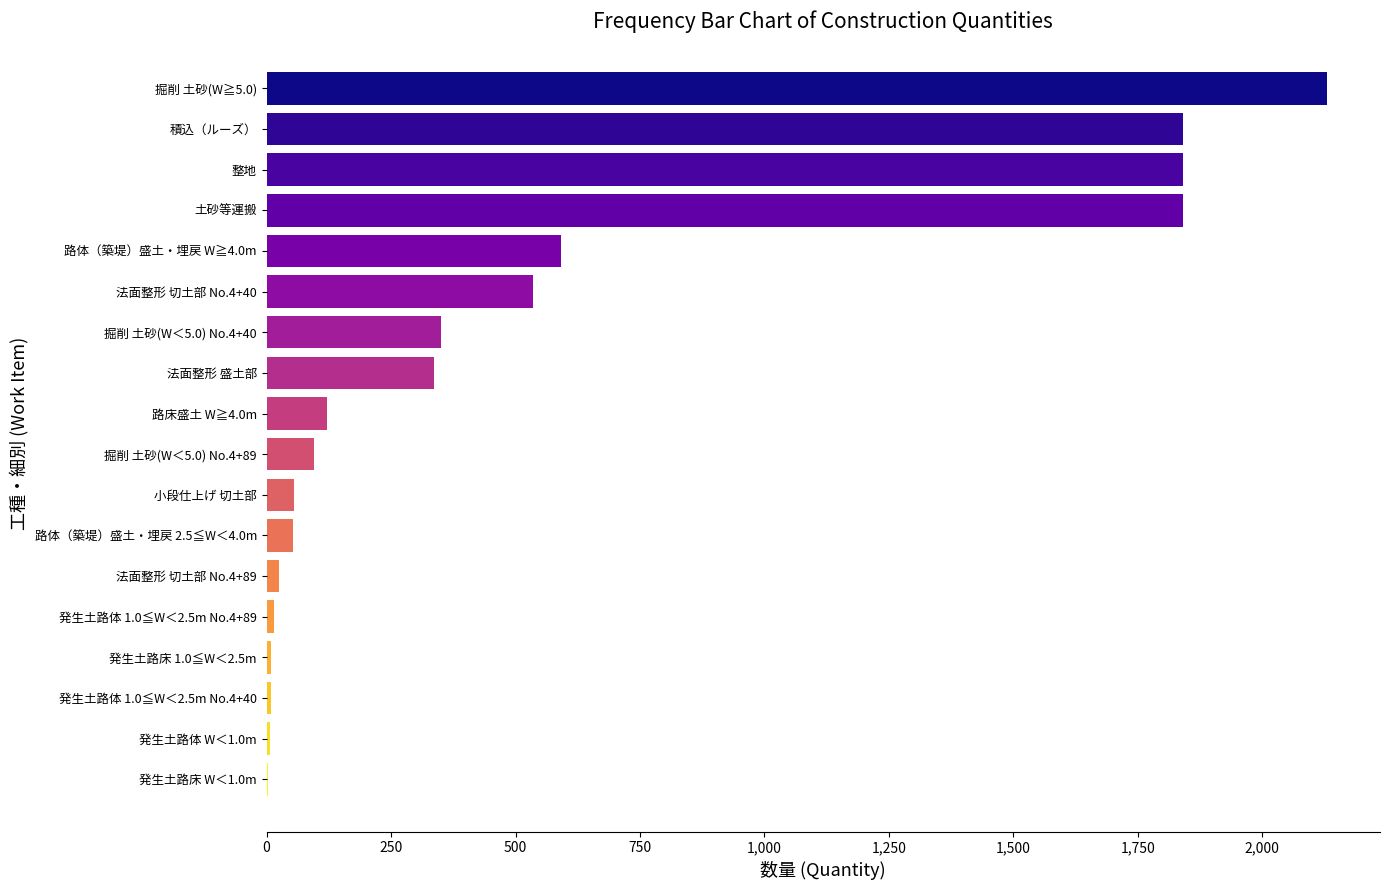

Count the number of data series in this chart.

1